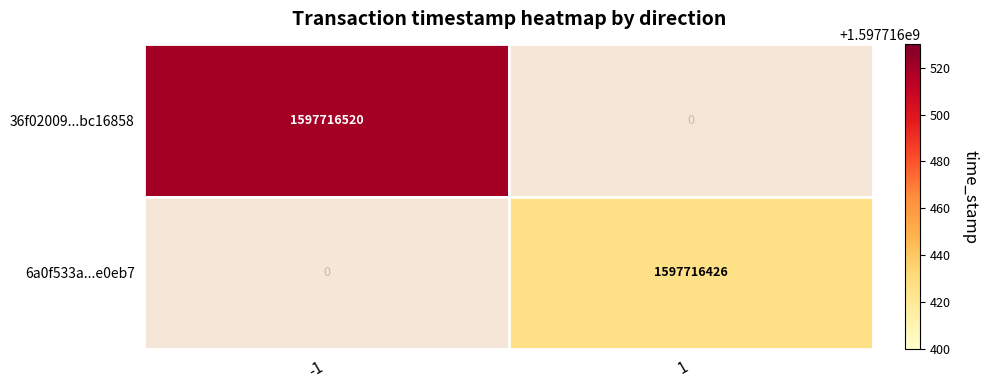

Is it true that 36f02009...bc16858 equals 784324468 at 1?

False